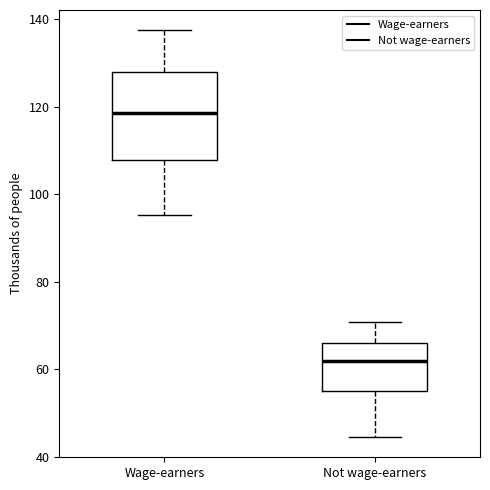

Where does the median line of the box for Not wage-earners sit on the y-axis? The values are not printed on the chart, so give them approximately, as read against the axis.

62